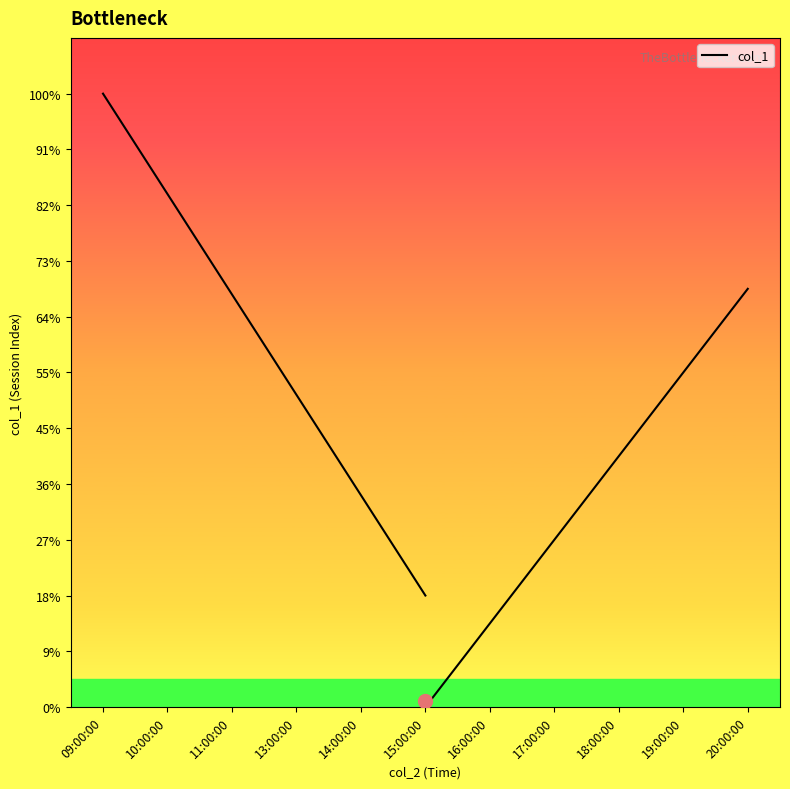

What is the label of the 6th point from the left?

15:00:00